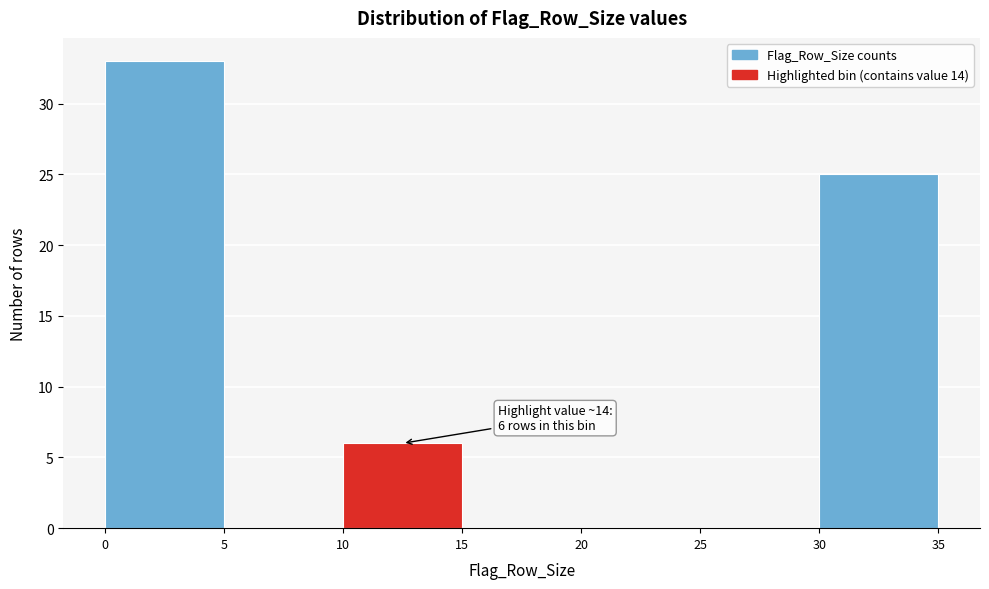

Which range on the x-axis has the tallest bar?

0 to 5